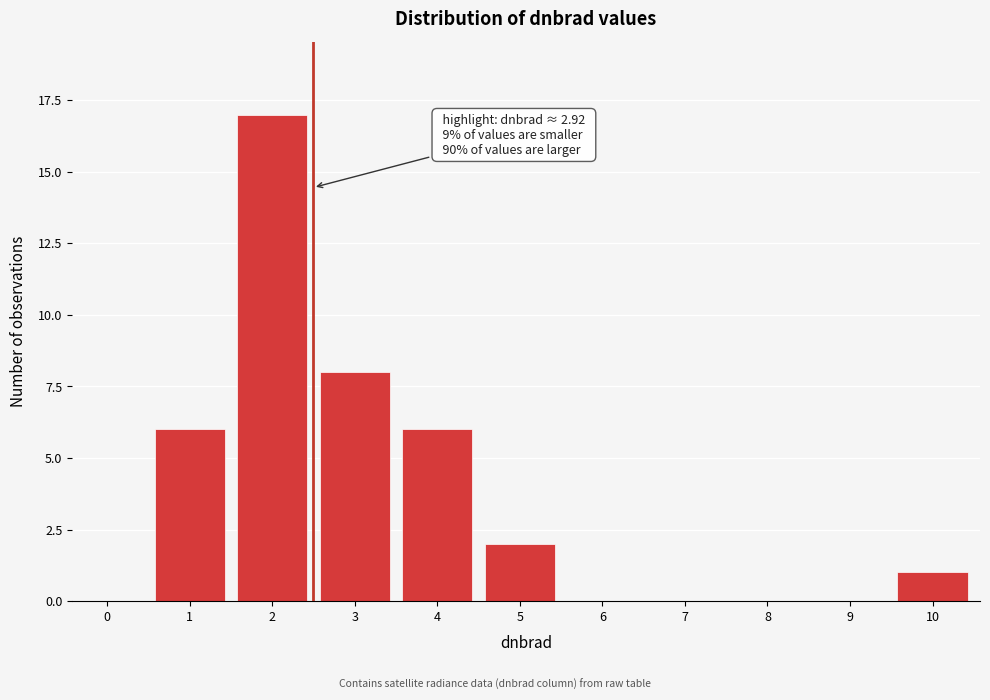

Reading left to right, transcribe all the data shown in this chart.

0=0	1=6	2=17	3=8	4=6	5=2	6=0	7=0	8=0	9=0	10=1